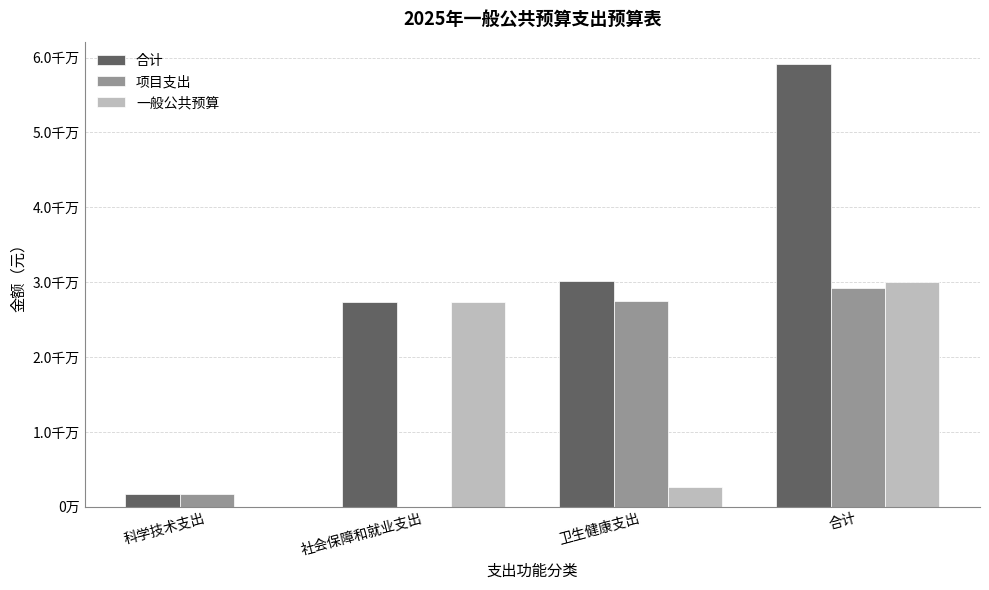

What is the label of the 3rd bar from the right?

社会保障和就业支出